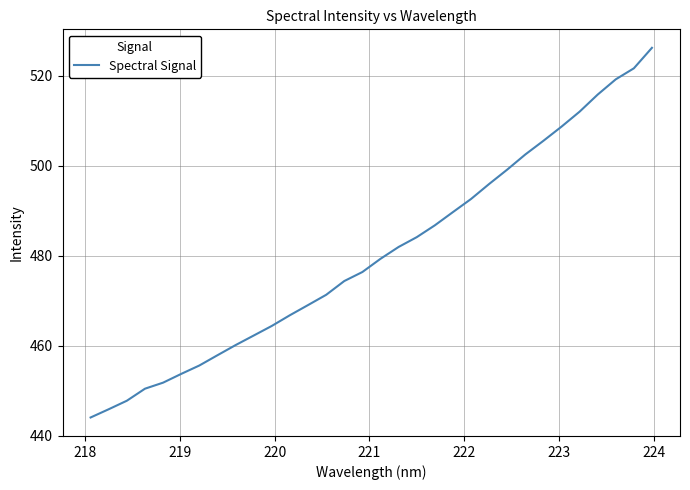

What is the greatest value displayed?

526.2